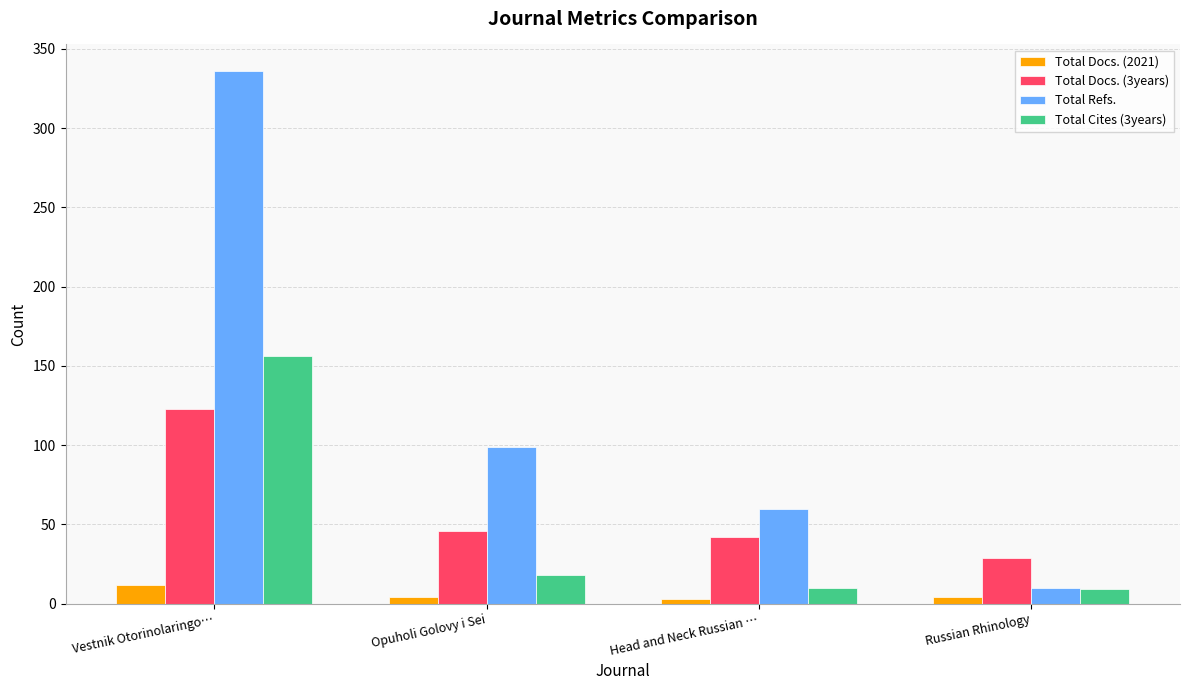

What is the difference between the second highest and second lowest values in the Total Docs. (3years) series?

4